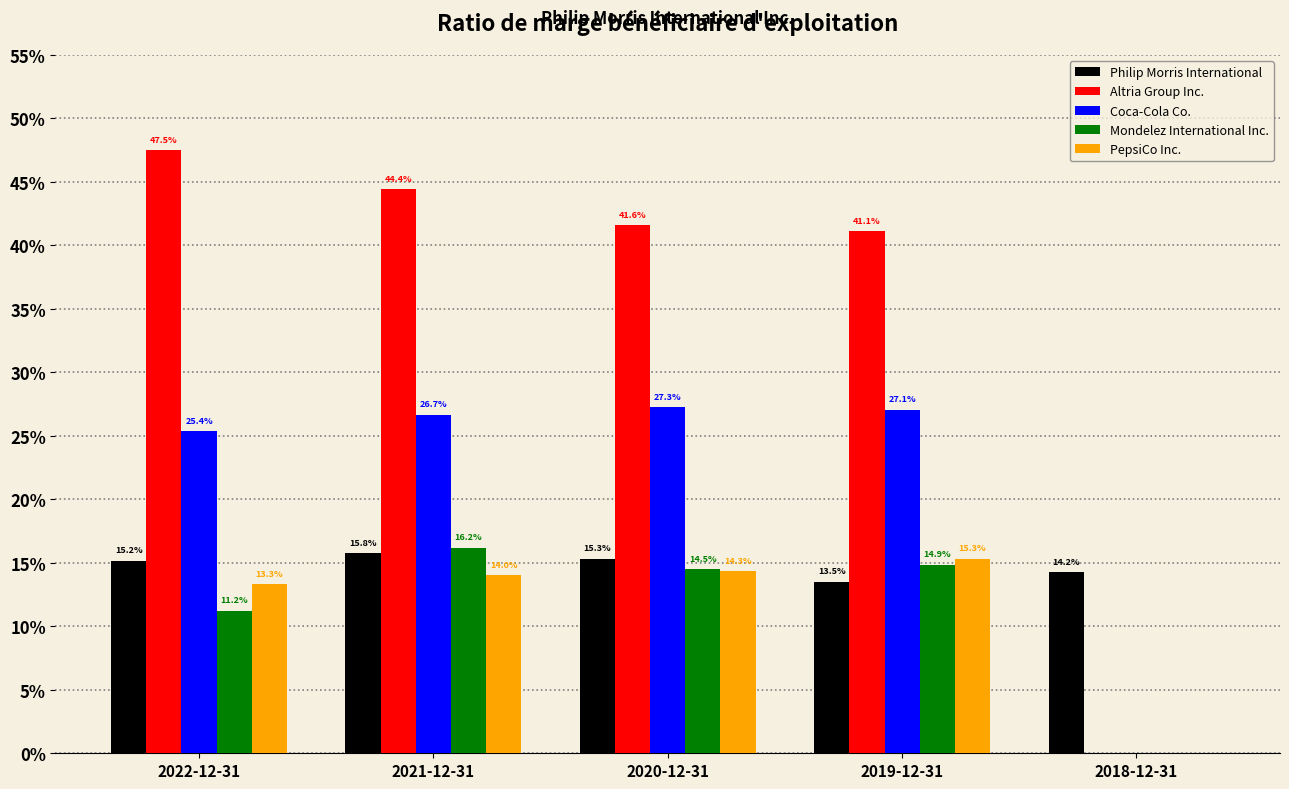

Are the bars grouped side by side (vs. stacked)?

Yes